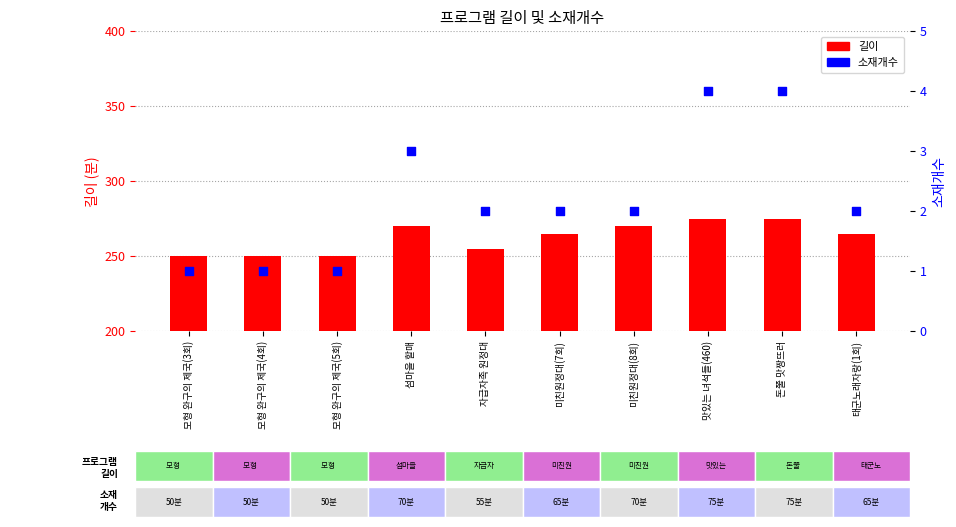

Which series has the widest spread of Y values?

길이